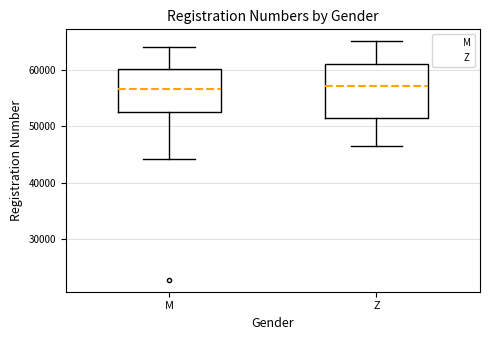

Reading left to right, read every box against the y-axis: the position of its median line, the range the box covers, and the ends of its whiskers. The values are not printed on the chart, so give them approximately, as read against the axis.

M: median 57000, box 53000 to 60000, whiskers 44000 to 64000
Z: median 57000, box 52000 to 61000, whiskers 47000 to 65000